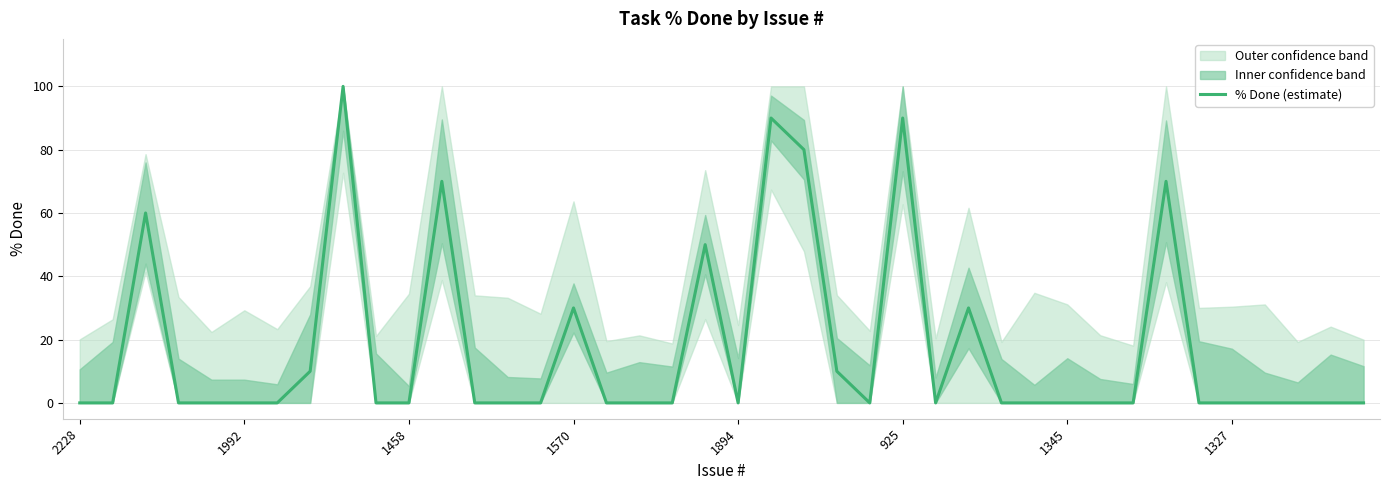

What position from the right is 32?

8